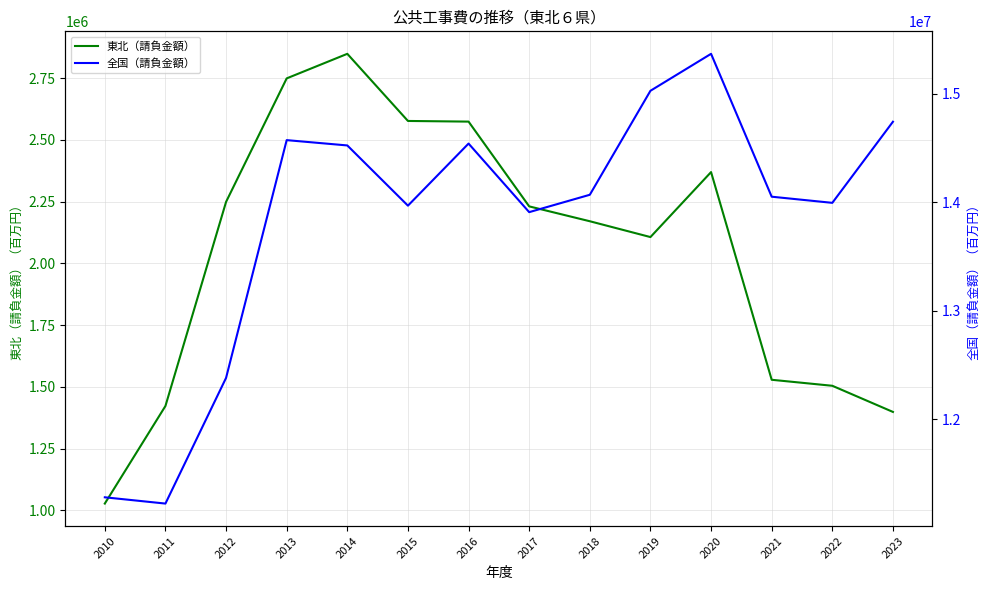

List the series in order of their peak value, highest first.

全国（請負金額）, 東北（請負金額）